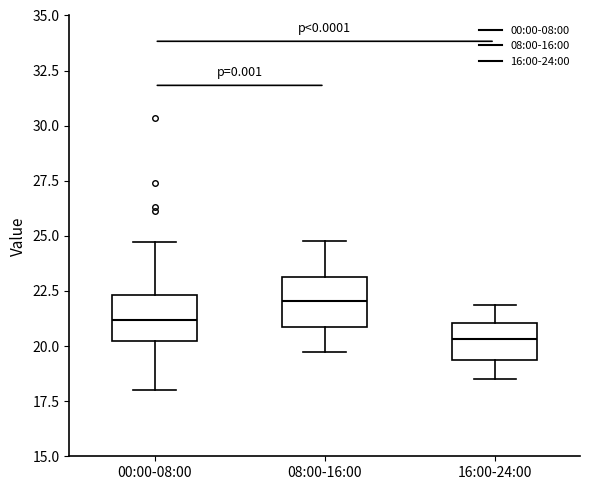

Reading left to right, read every box against the y-axis: the position of its median line, the range the box covers, and the ends of its whiskers. The values are not printed on the chart, so give them approximately, as read against the axis.

00:00-08:00: median 21.0, box 20.5 to 22.5, whiskers 18.0 to 24.5
08:00-16:00: median 22.0, box 21.0 to 23.0, whiskers 20.0 to 25.0
16:00-24:00: median 20.5, box 19.5 to 21.0, whiskers 18.5 to 22.0